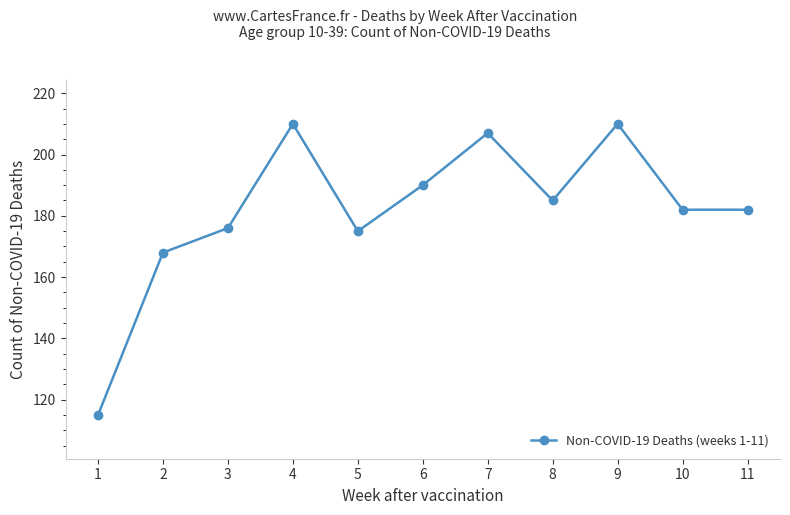

What value does the data have at 5, to the nearest 5?

175